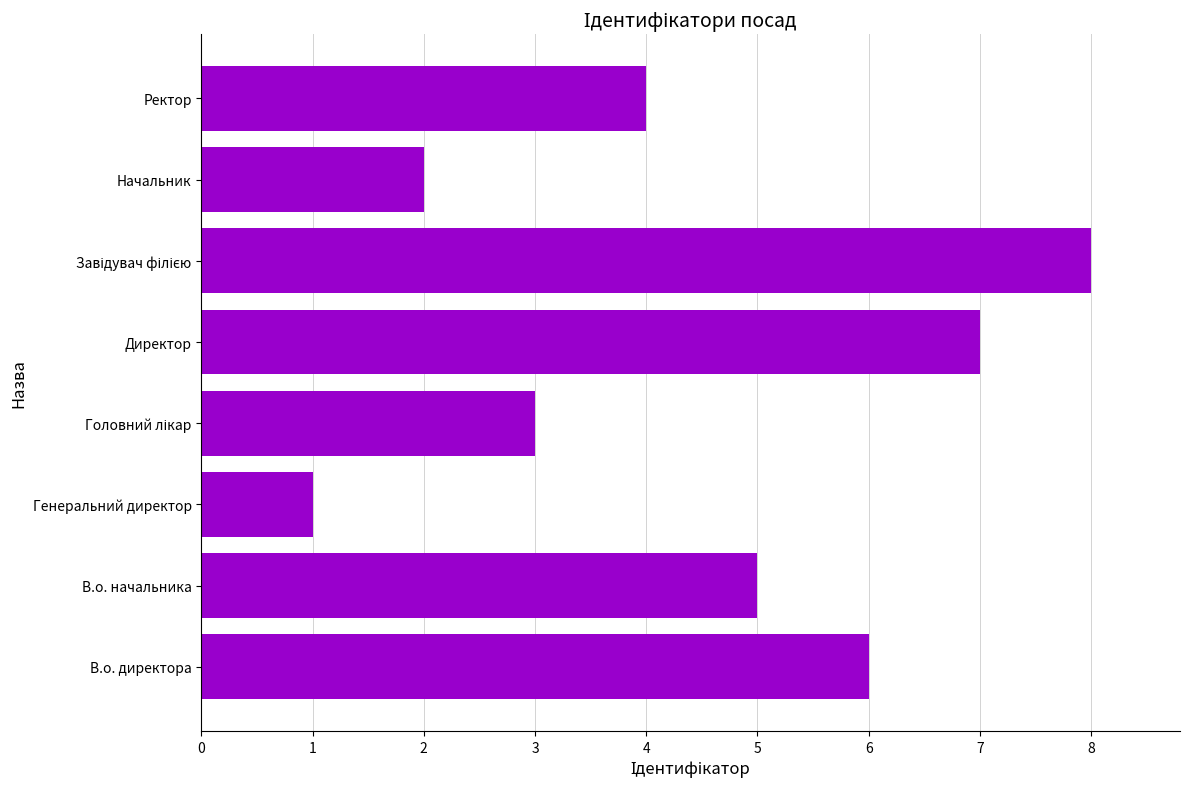

How many values are below 5?

4